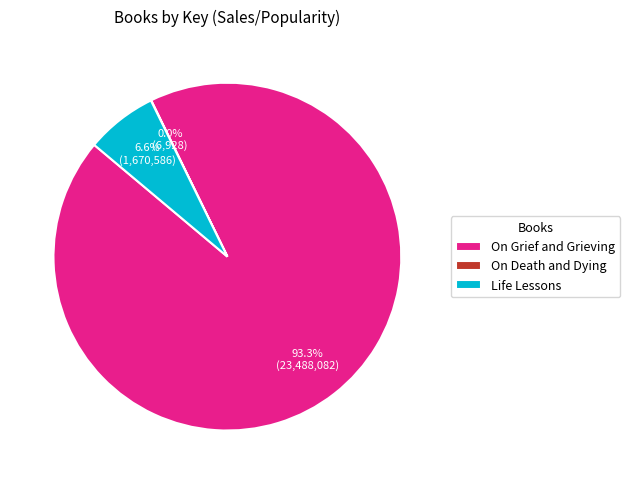

Is On Grief and Grieving the majority of the pie?

Yes